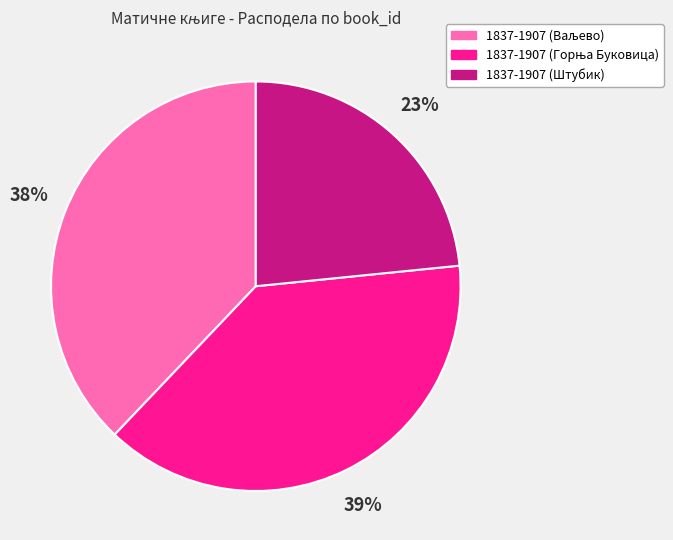

To the nearest percent, what percentage of the pie is 1837-1907 (Штубик)?

23%